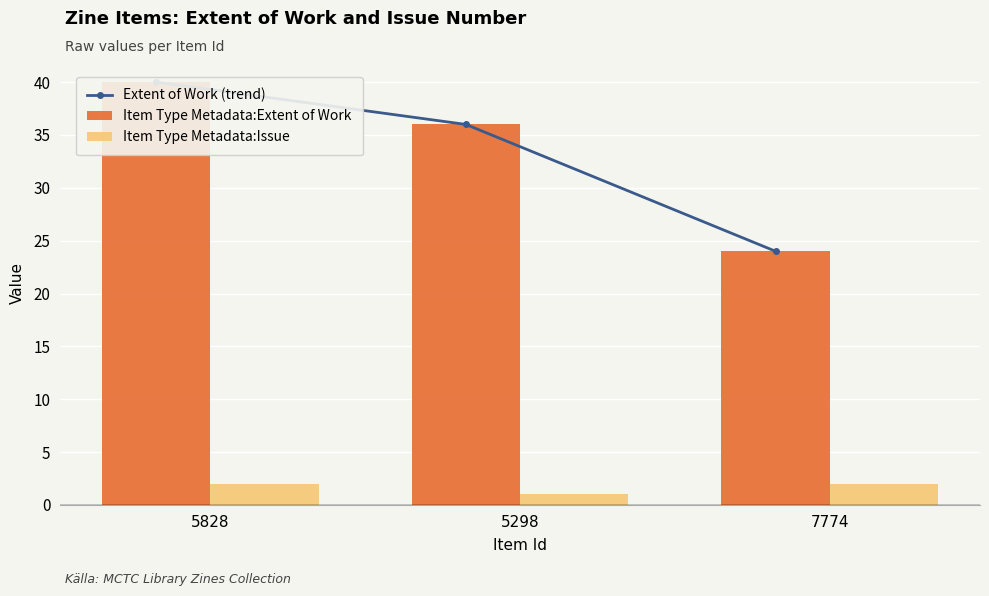

Which series changed the most between 5828 and 7774?

Extent of Work (trend)